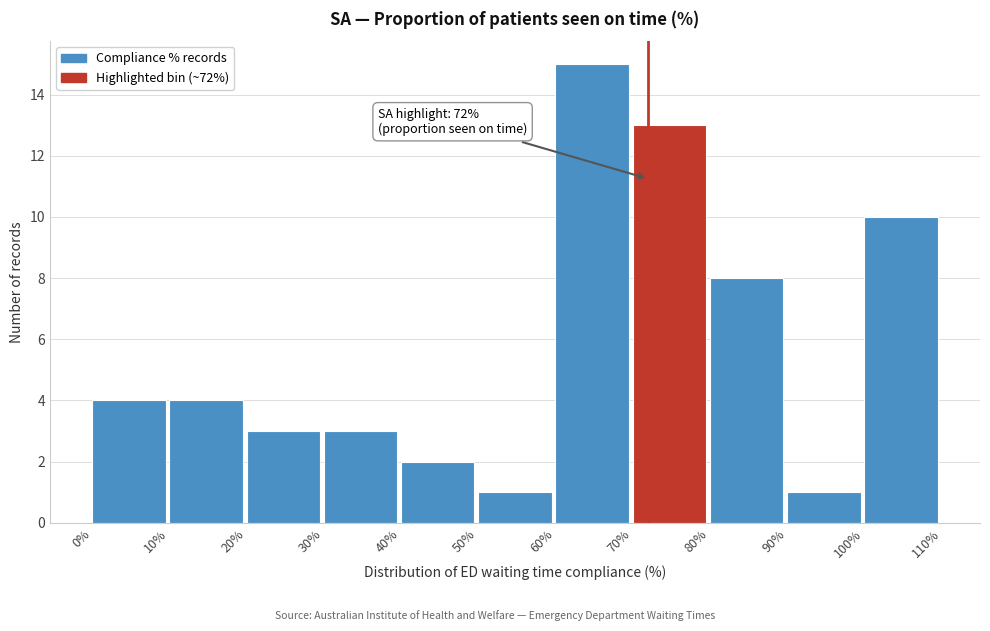

Over which range of the x-axis is the bar tallest?

60% to 70%